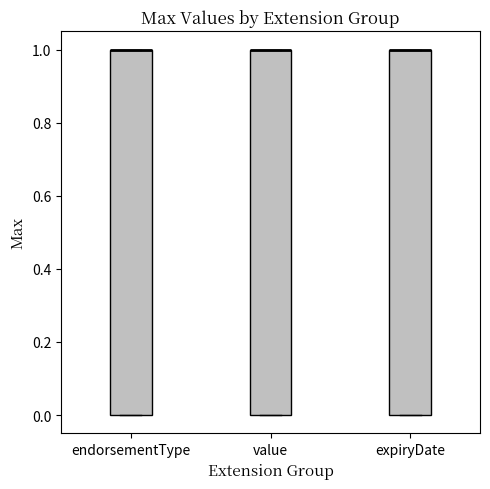

Where is the upper edge of the box for endorsementType on the y-axis? The values are not printed on the chart, so give them approximately, as read against the axis.

1